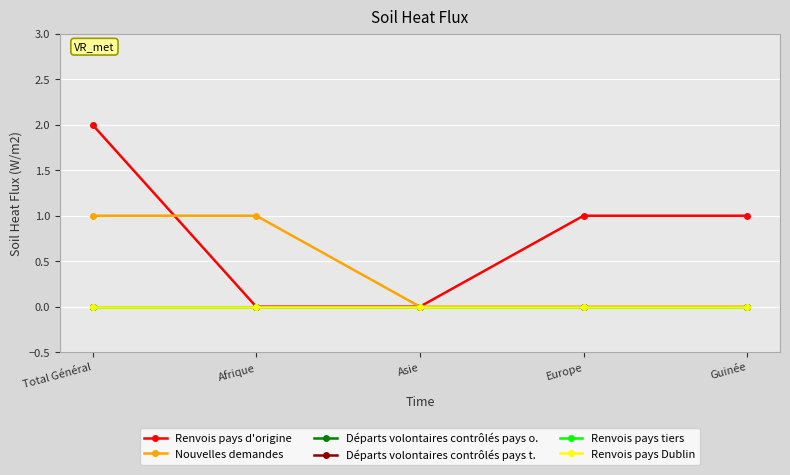

Which category has the highest value across all series?

Total Général